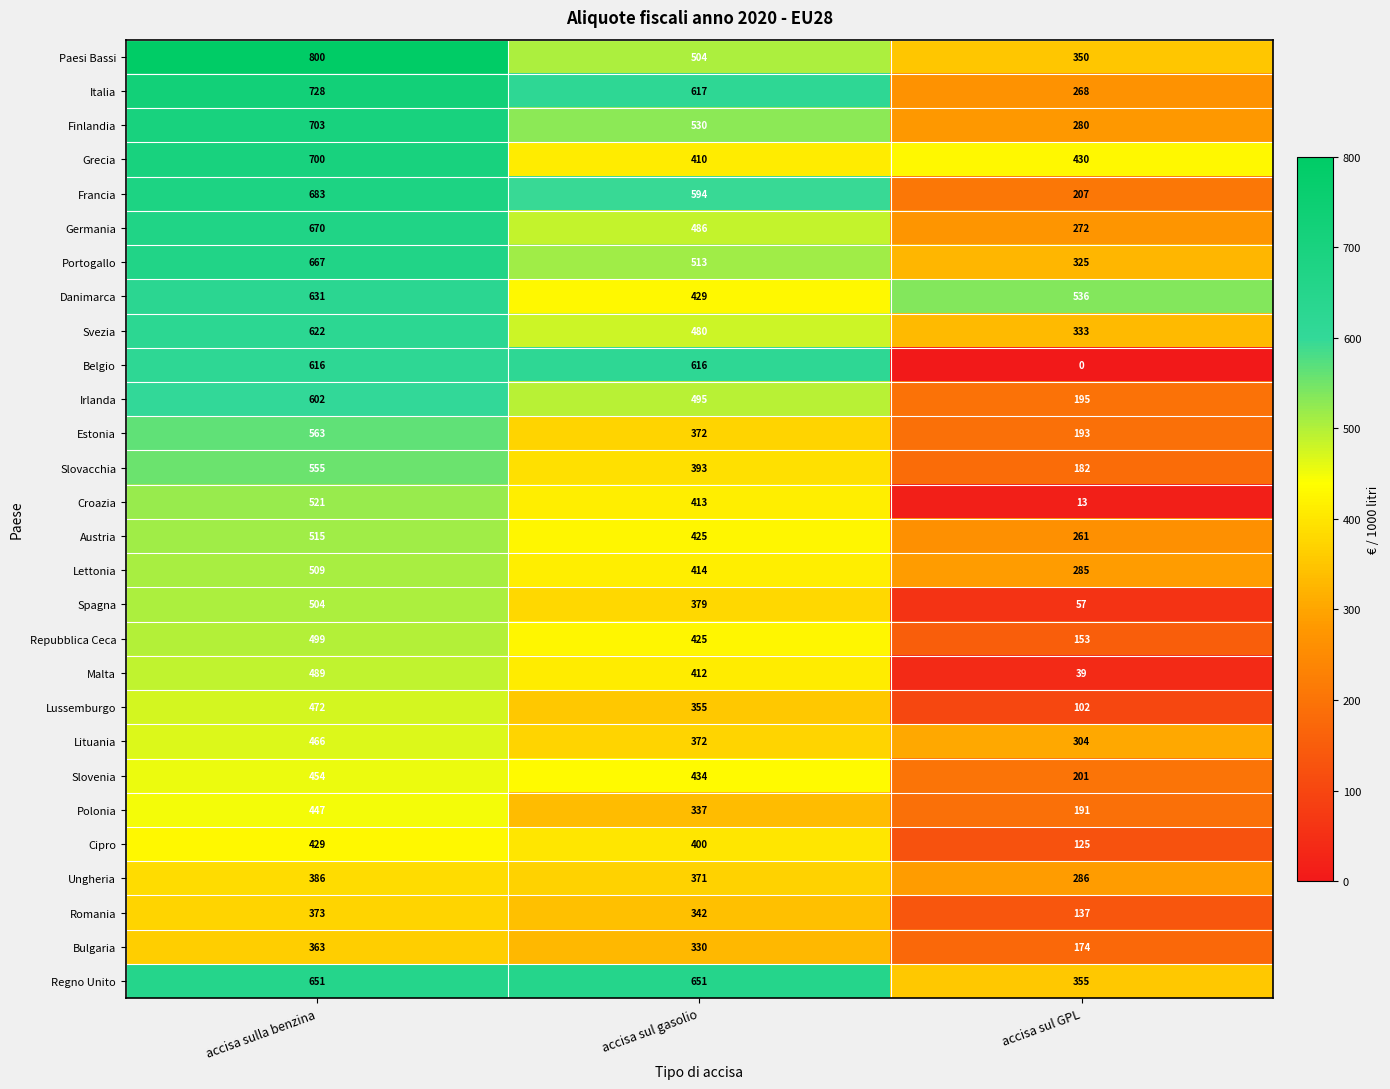

Count the number of data series in this chart.

28